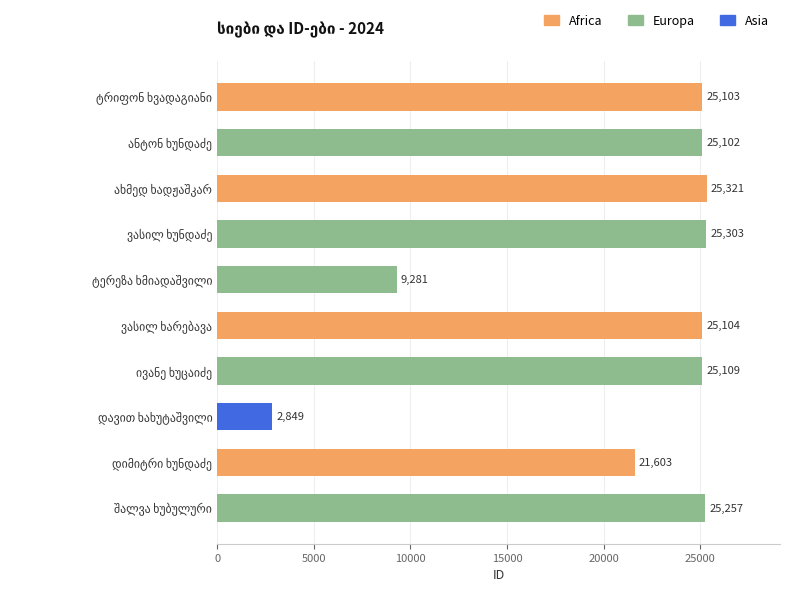

What is the difference between the maximum and minimum values?

22472